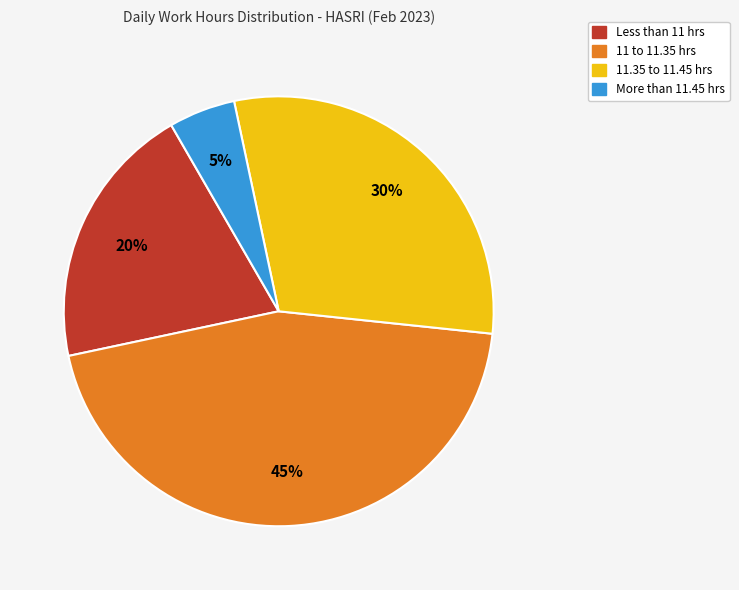

Is there any slice that represents more than half of the pie?

No